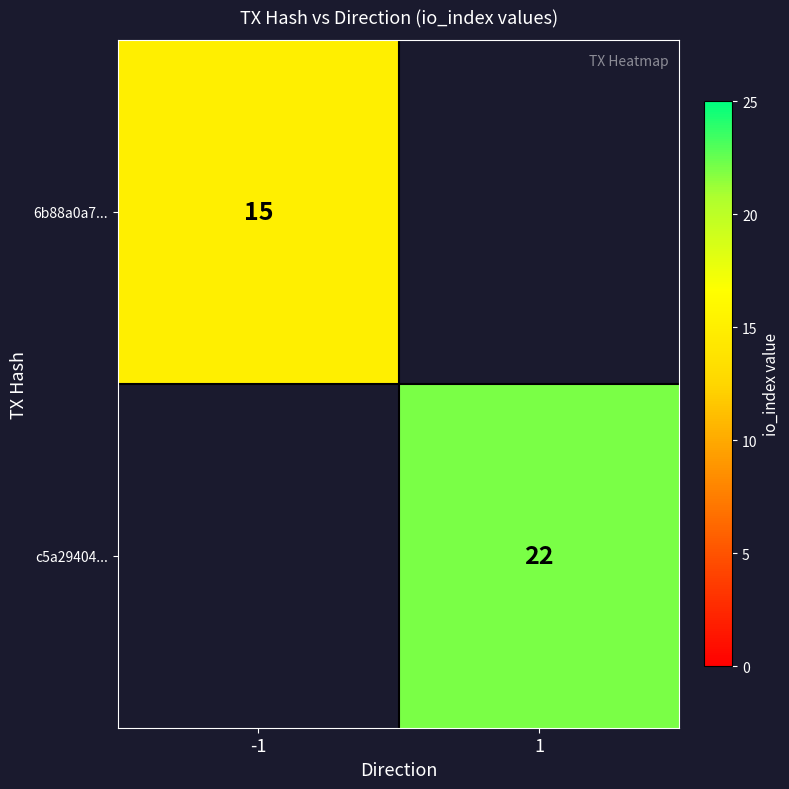

True or false: 6b88a0a7... has a value of 25 at -1.

False